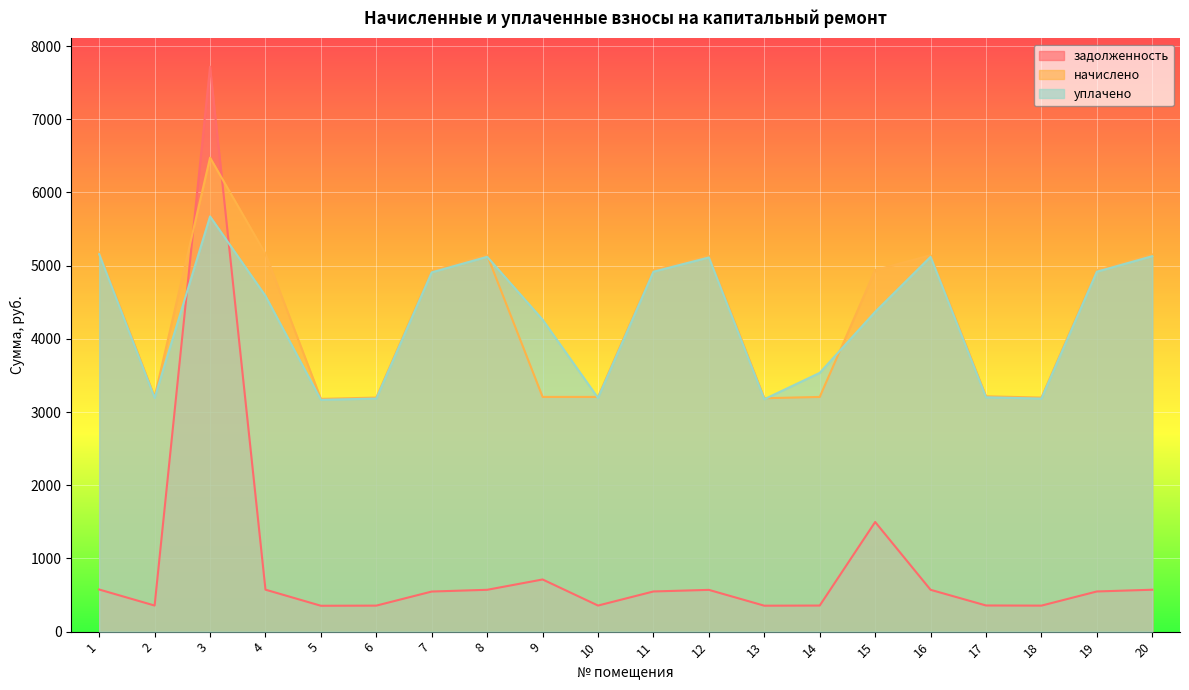

How many times do задолженность and уплачено cross each other?

2